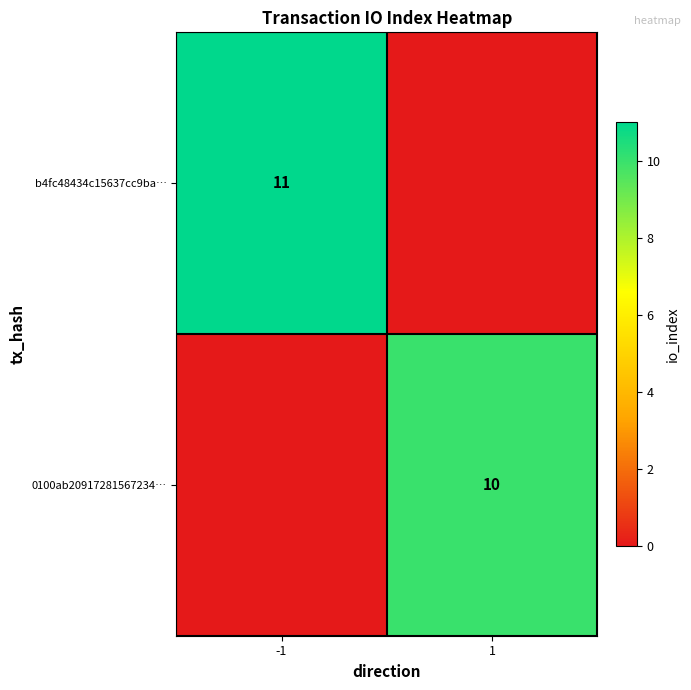

At which category is the sum across all series the highest?

-1